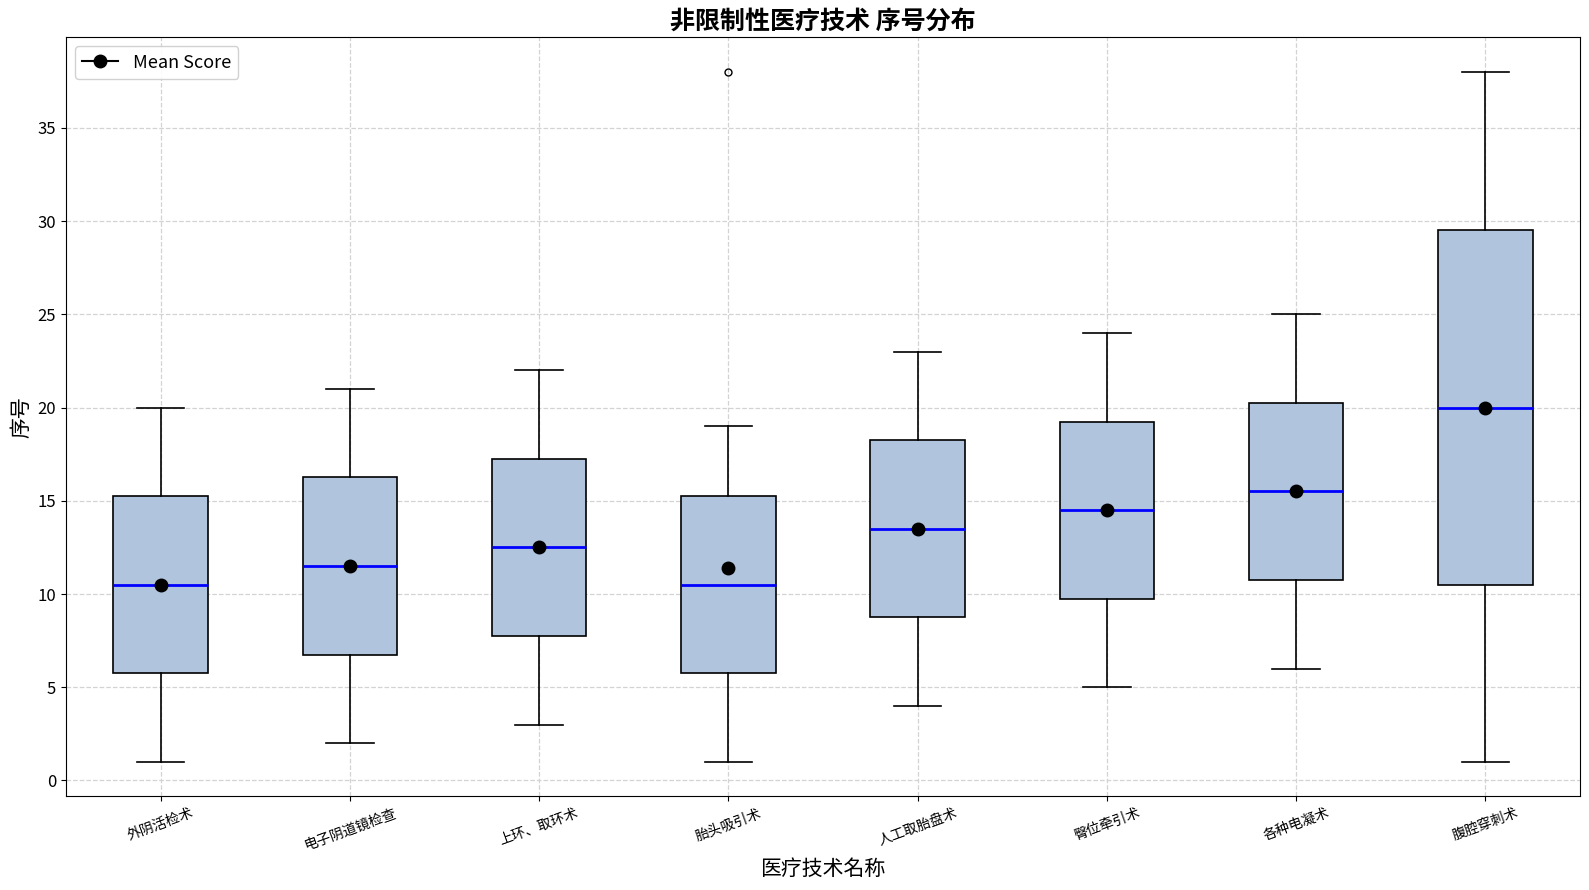

Comparing the boxes themselves (not the whiskers), which one is the tallest?

腹腔穿刺术